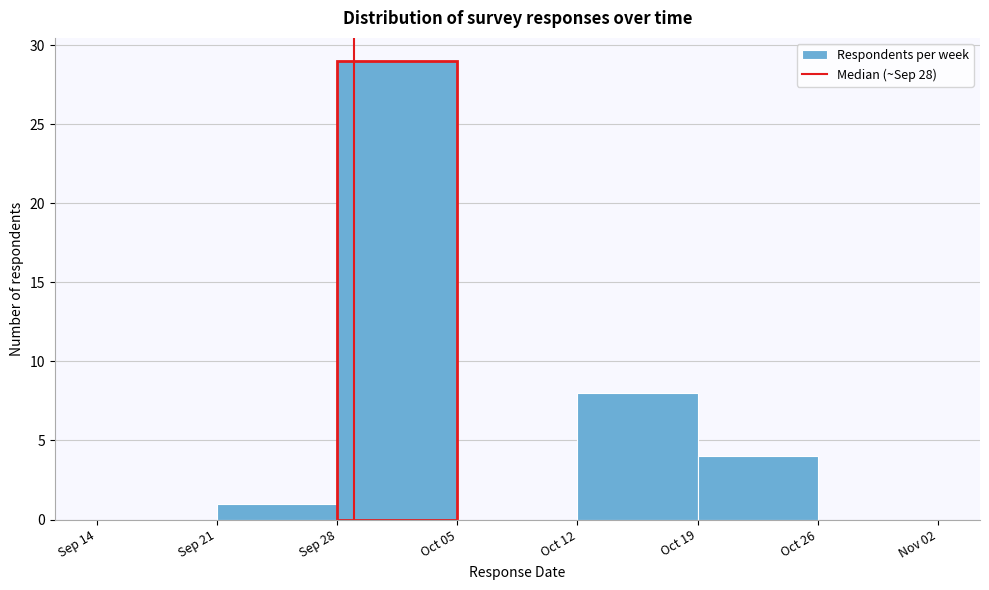

Reading left to right, extract all data points from this chart.

Sep 14=0	Sep 21=1	Sep 28=29	Oct 05=0	Oct 12=8	Oct 19=4	Oct 26=0